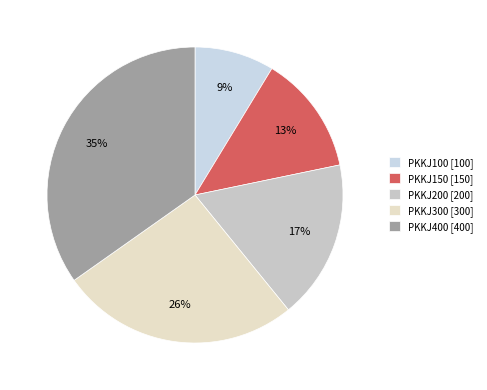

Do PKKJ300 and PKKJ100 together represent more than half of the pie?

No